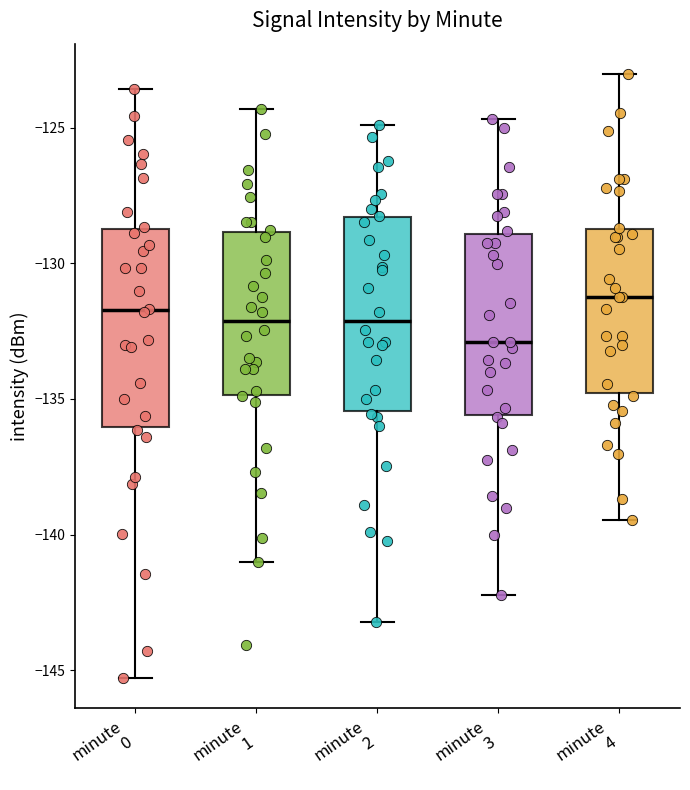

Reading left to right, transcribe this box plot: for each box, give where its median line is, the range the box spans, and where its two whiskers end, as read against the y-axis. The values are not printed on the chart, so give them approximately, as read against the axis.

minute 0: median -131.5, box -136.0 to -128.5, whiskers -145.5 to -123.5
minute 1: median -132.0, box -135.0 to -129.0, whiskers -141.0 to -124.5
minute 2: median -132.0, box -135.5 to -128.5, whiskers -143.0 to -125.0
minute 3: median -133.0, box -135.5 to -129.0, whiskers -142.0 to -124.5
minute 4: median -131.0, box -135.0 to -128.5, whiskers -139.5 to -123.0